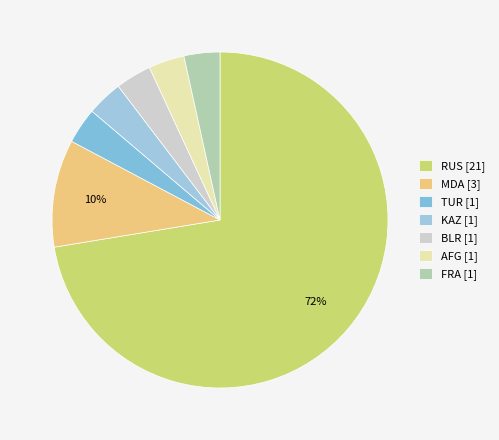

What percentage is the KAZ slice, to the nearest percent?

3%